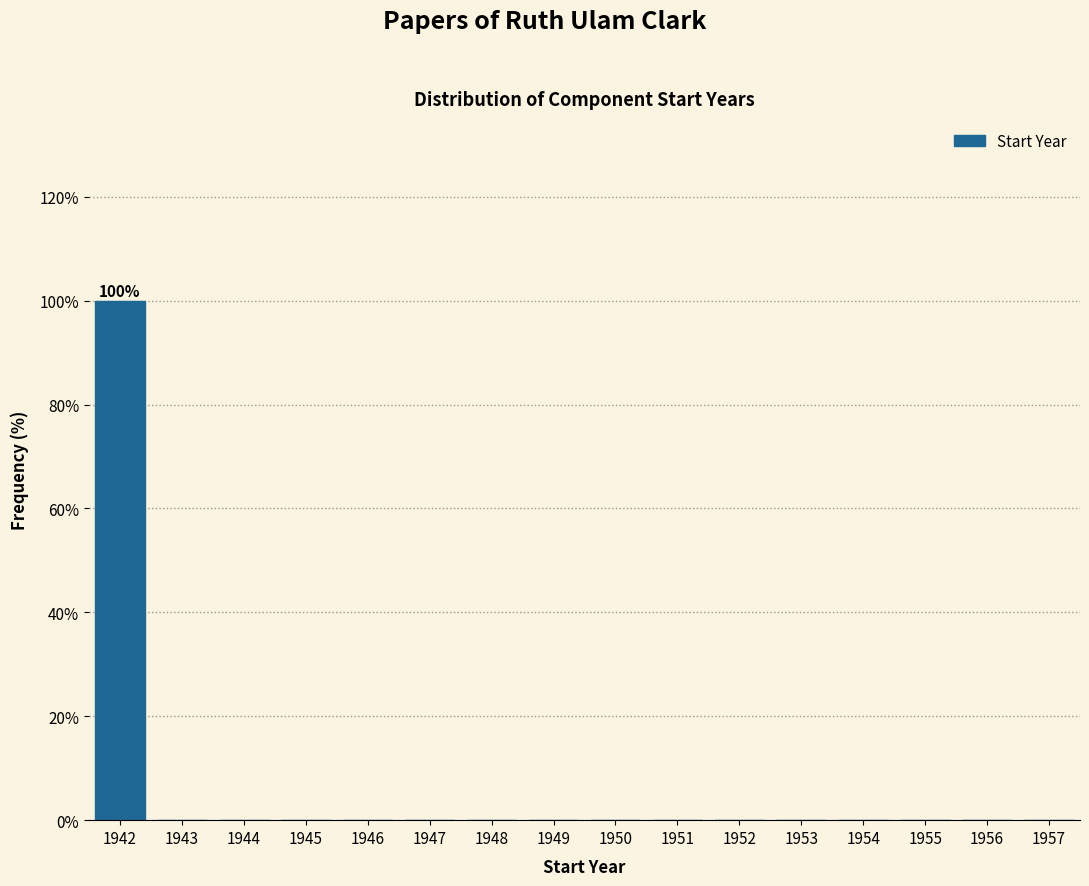

Reading left to right, list all the values displayed in this chart.

1942=100	1943=0	1944=0	1945=0	1946=0	1947=0	1948=0	1949=0	1950=0	1951=0	1952=0	1953=0	1954=0	1955=0	1956=0	1957=0